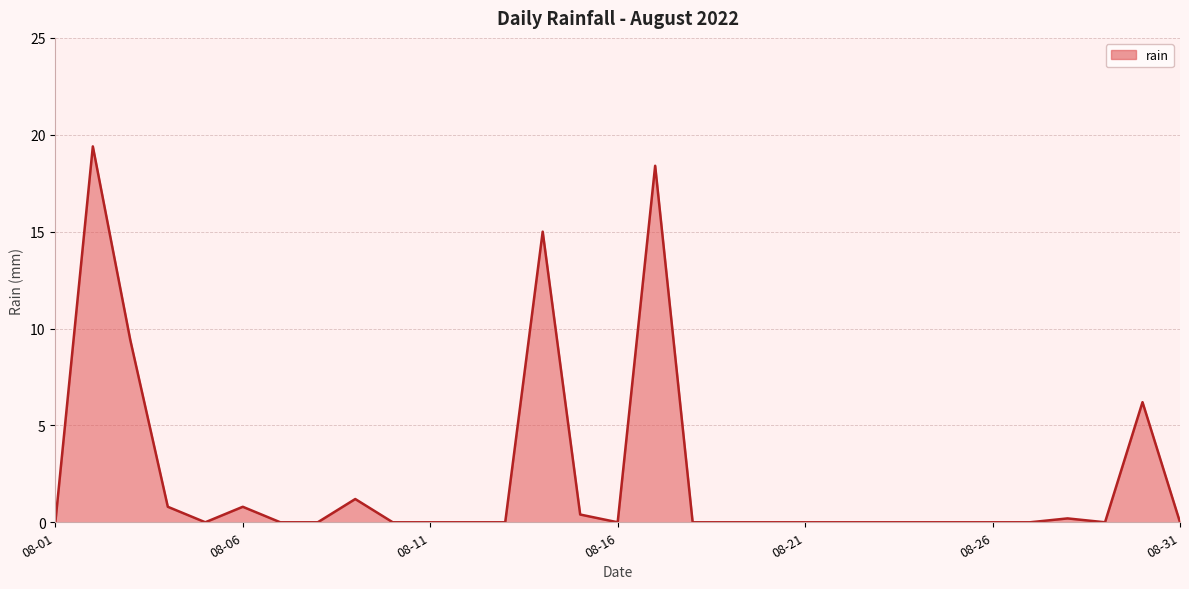

How many categories are shown in the chart?

31